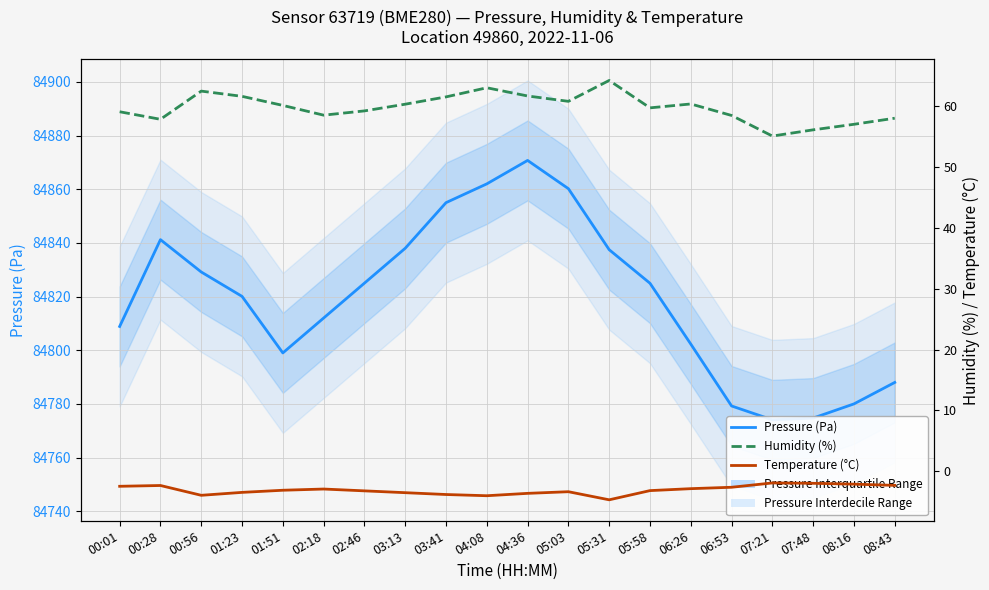

At which label does Humidity (%) reach its peak?

05:31